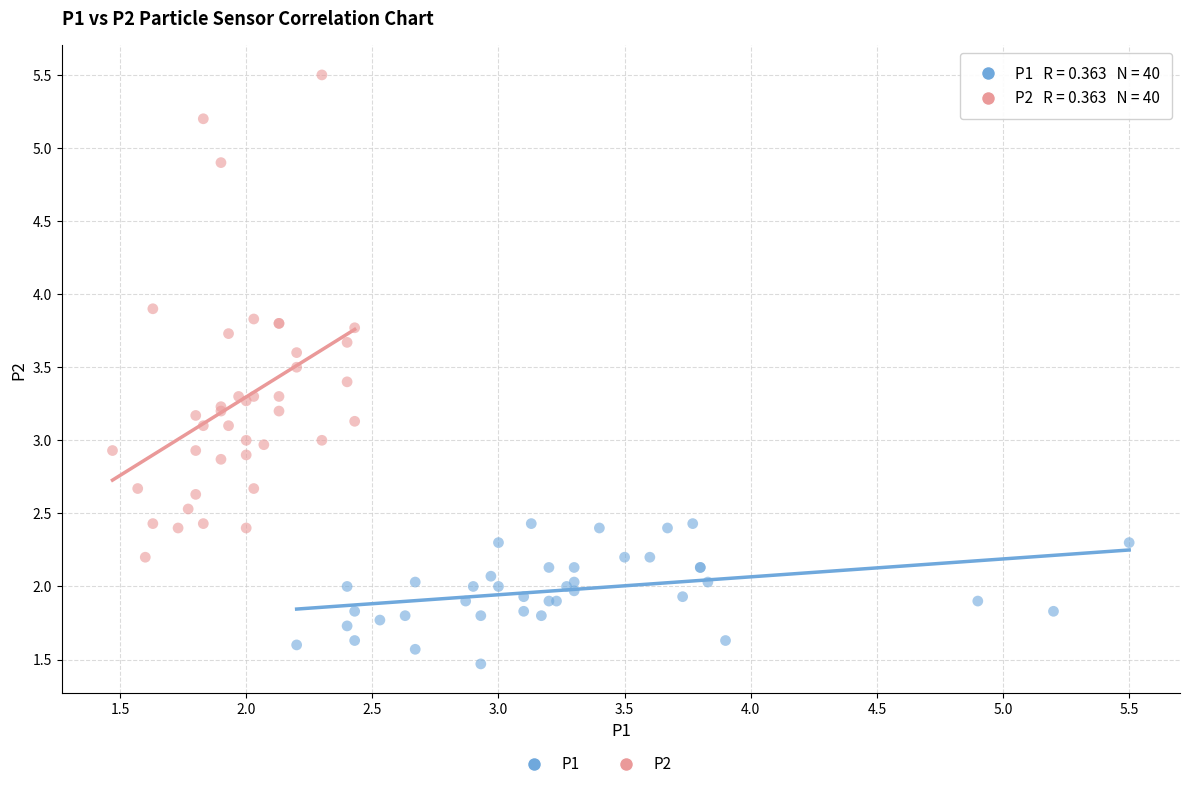

Which series reaches the maximum Y coordinate?

P2